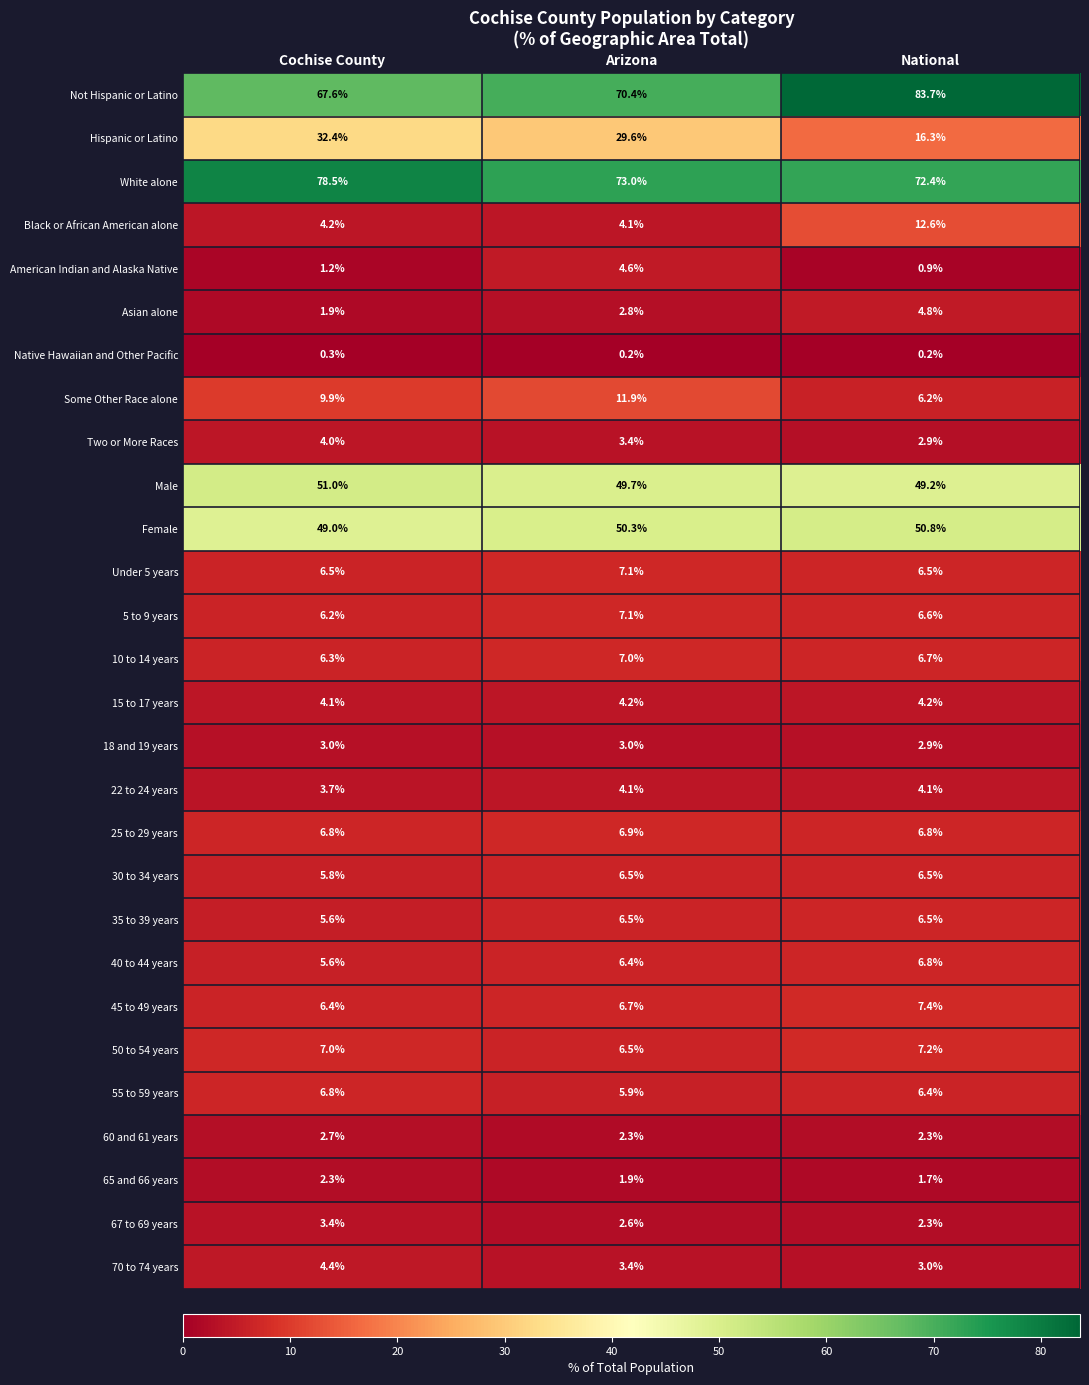

What is the average value of the 18 and 19 years series?

3.0